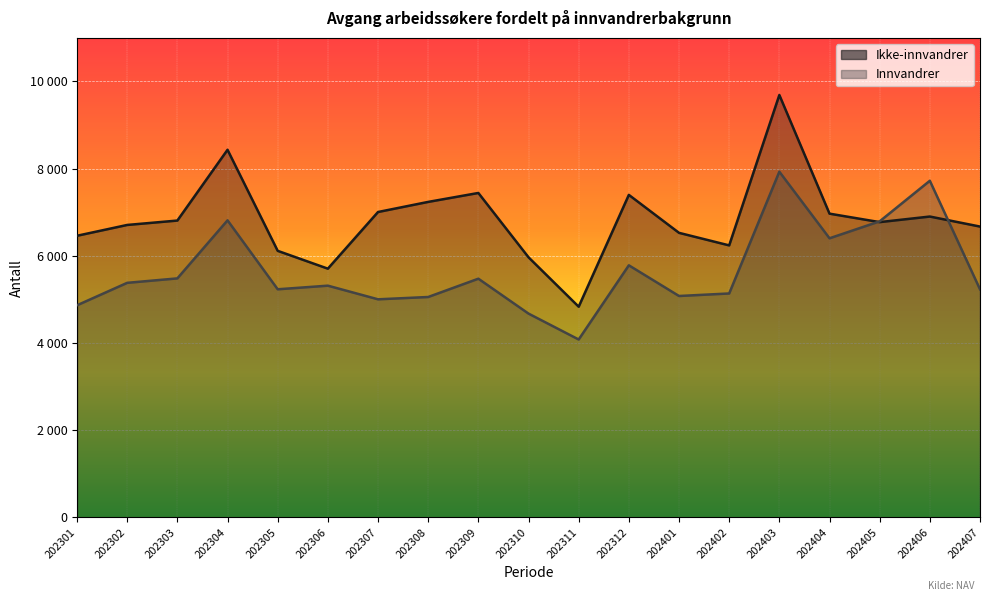

What is the minimum value for Innvandrer?

4080